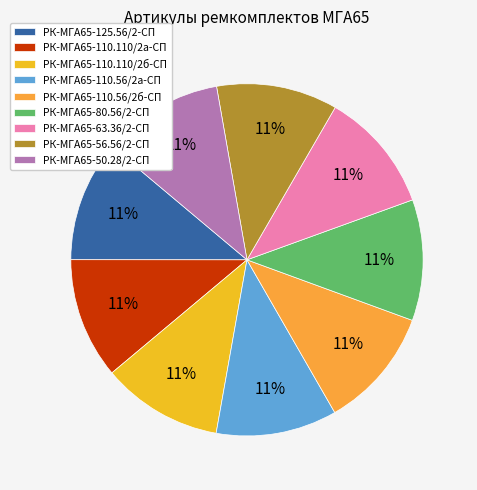

Do РК-МГА65-110.110/2а-СП and РК-МГА65-80.56/2-СП together represent more than half of the pie?

No